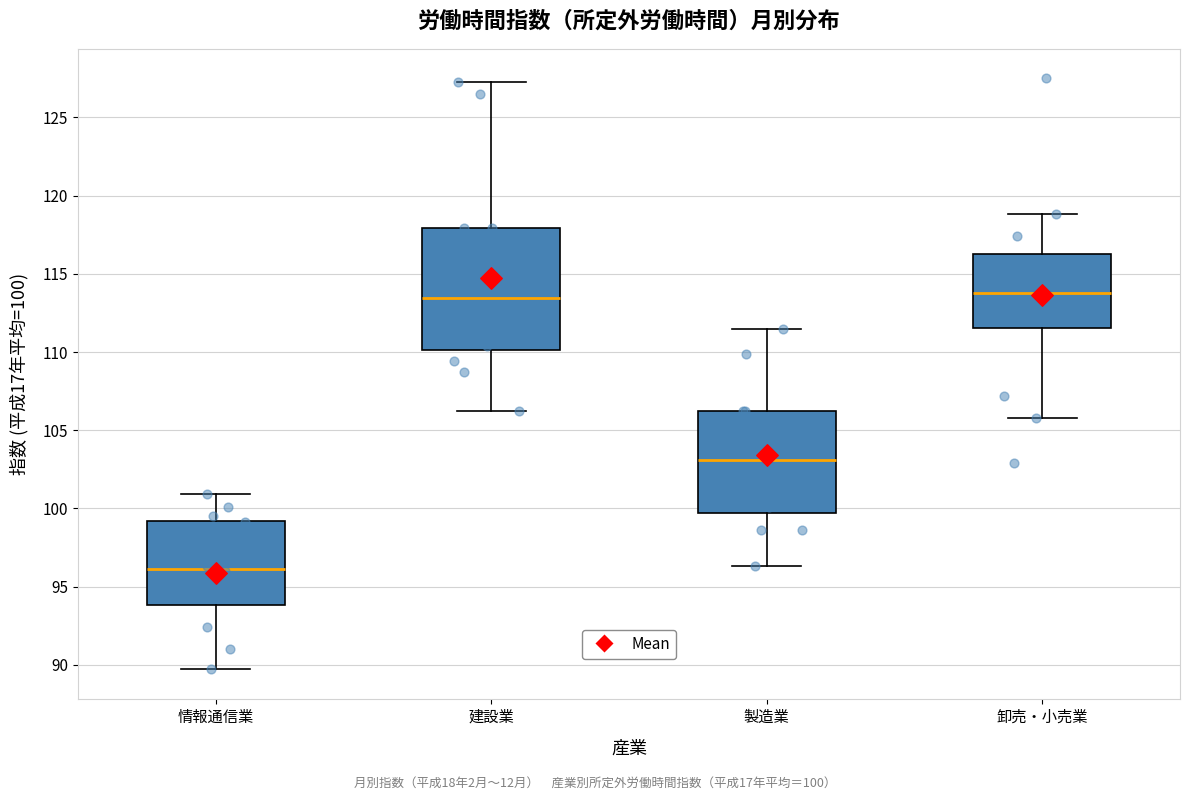

Which box's median line is the lowest?

情報通信業